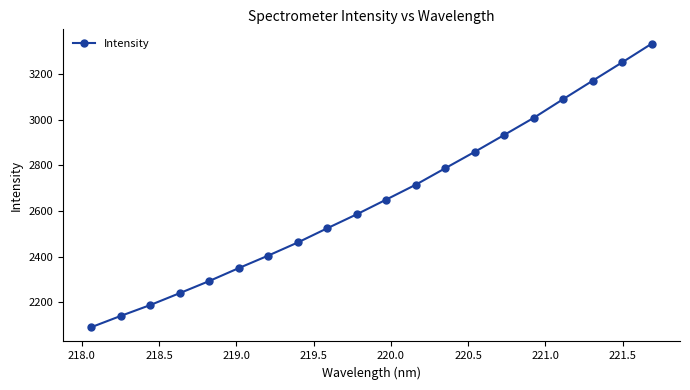

How many lines are shown in the chart?

1